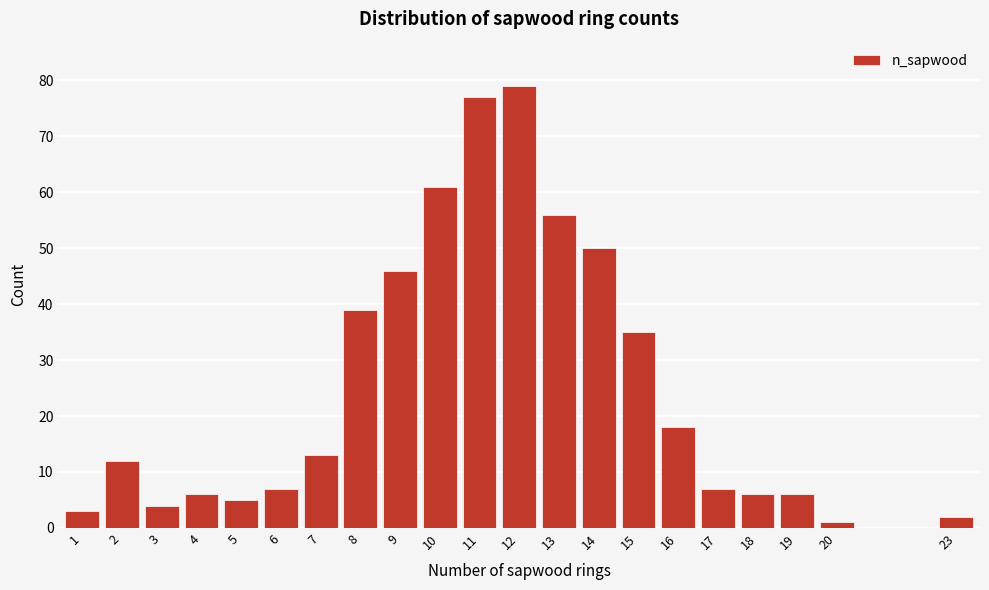

Reading left to right, list all the values displayed in this chart.

1=3	2=12	3=4	4=6	5=5	6=7	7=13	8=39	9=46	10=61	11=77	12=79	13=56	14=50	15=35	16=18	17=7	18=6	19=6	20=1	23=2